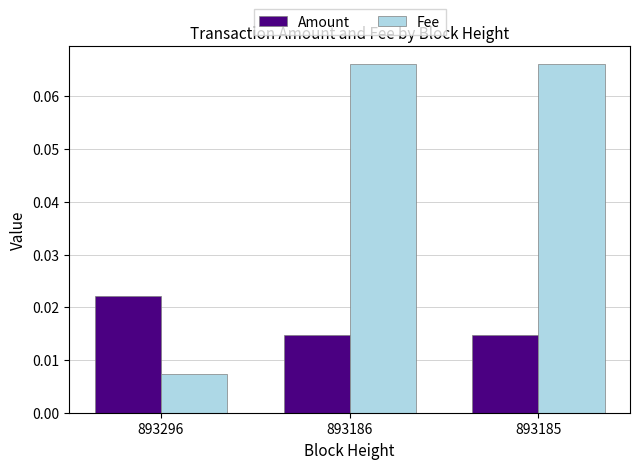

Between 893296 and 893186, which series saw the biggest shift?

Fee